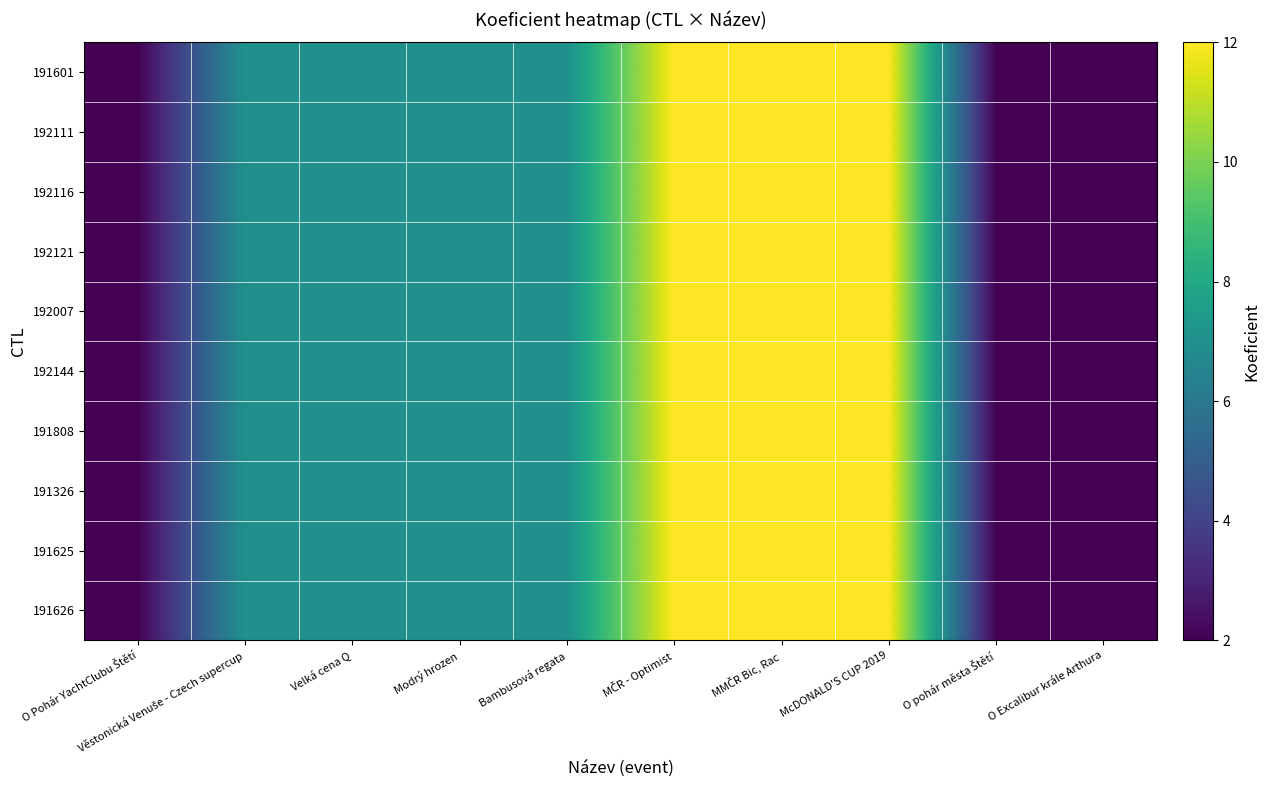

Which series has the largest total across all categories?

191601